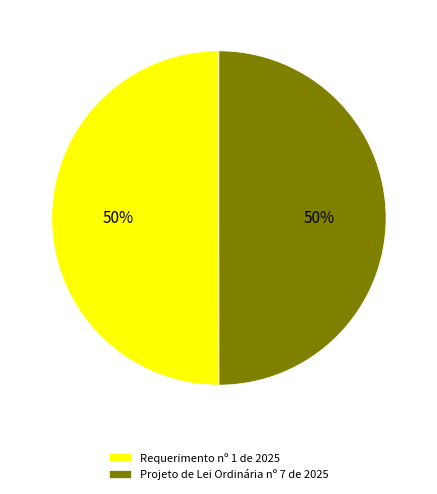

Combined, do Requerimento nº 1 de 2025 and Projeto de Lei Ordinária nº 7 de 2025 account for over 50%?

Yes